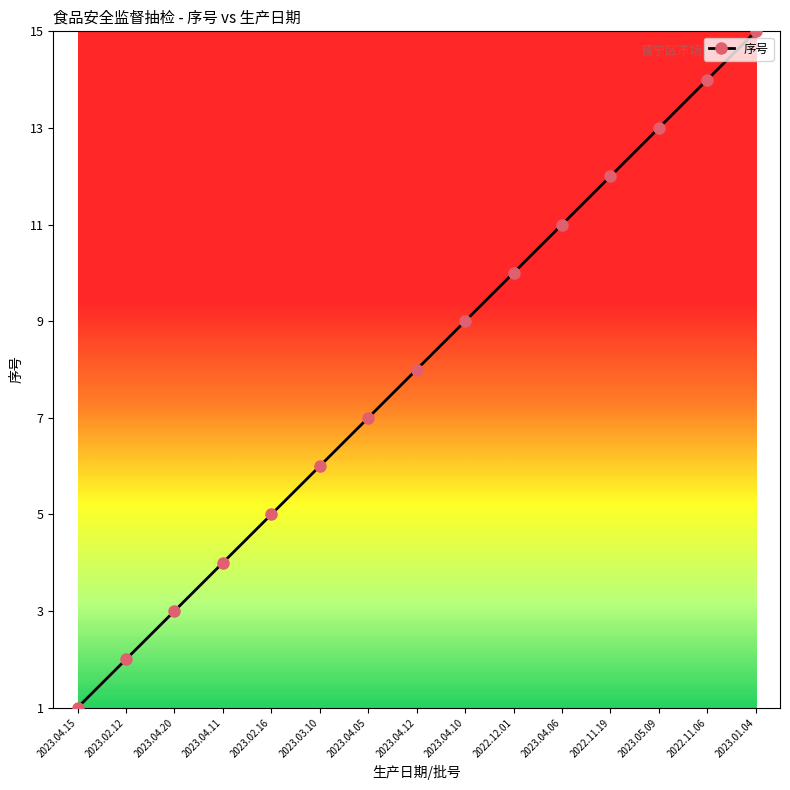

Approximately how many times larger is the value at 2023.04.05 compared to 2023.04.12?

0.9